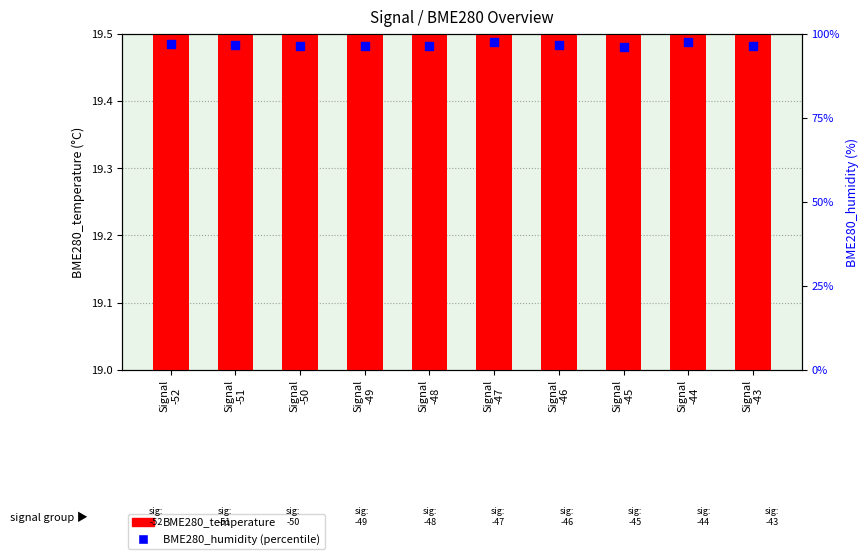

Which series has the widest spread of Y values?

BME280_humidity